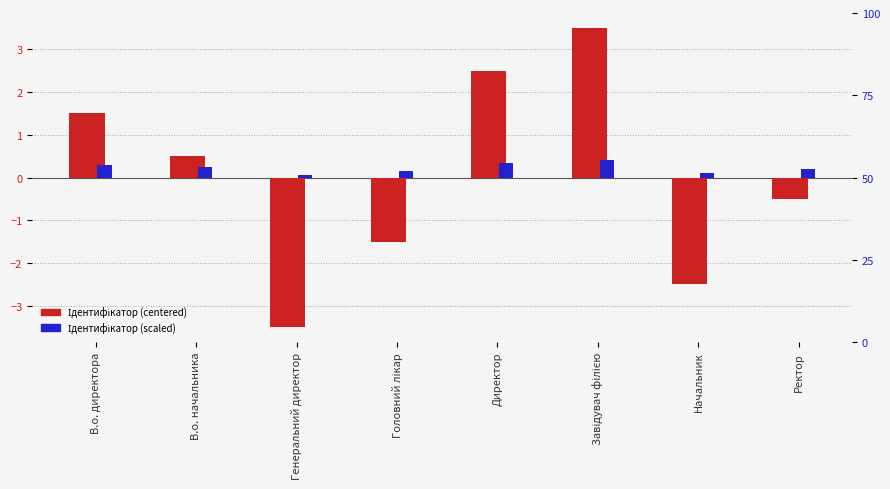

Rank the series at Начальник from lowest to highest value.

Ідентифікатор (centered), Ідентифікатор (scaled)